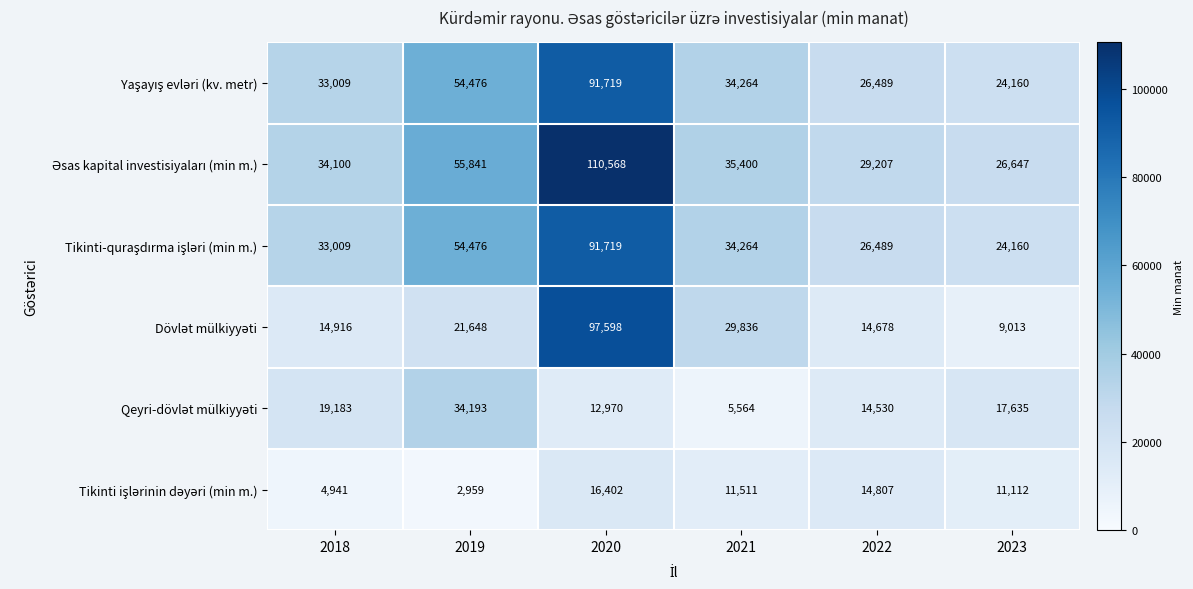

At which category is the sum across all series the highest?

2020